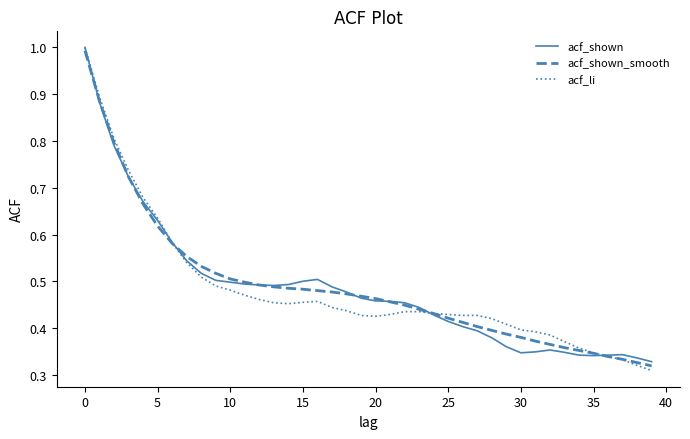

What is the highest value of the acf_shown_smooth series?

1.0